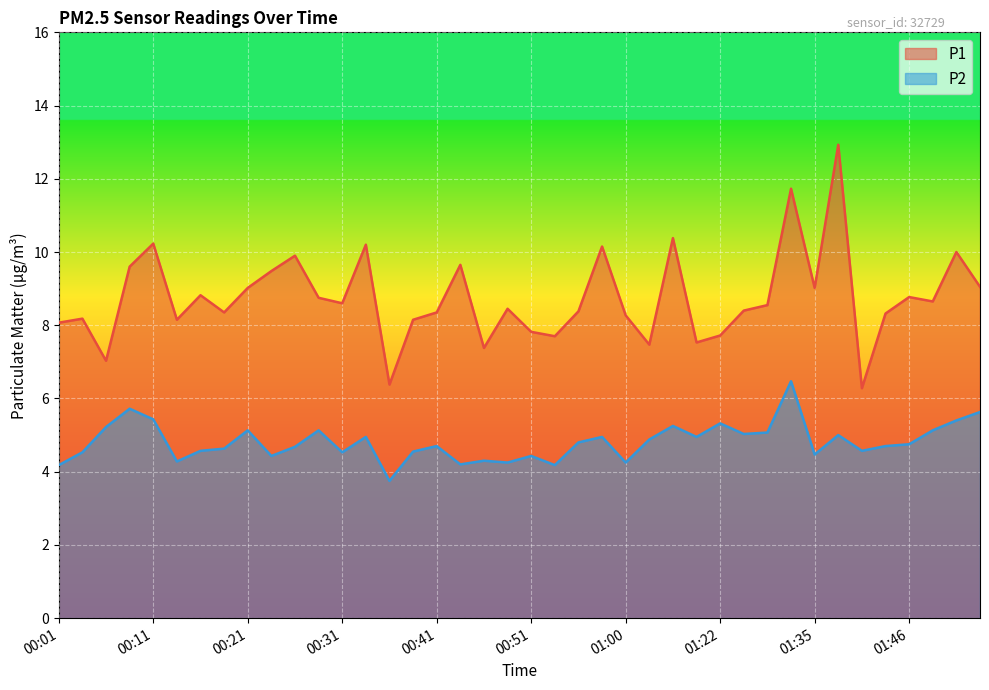

The value of P2 at 01:41 is 4.6. True or false?

True